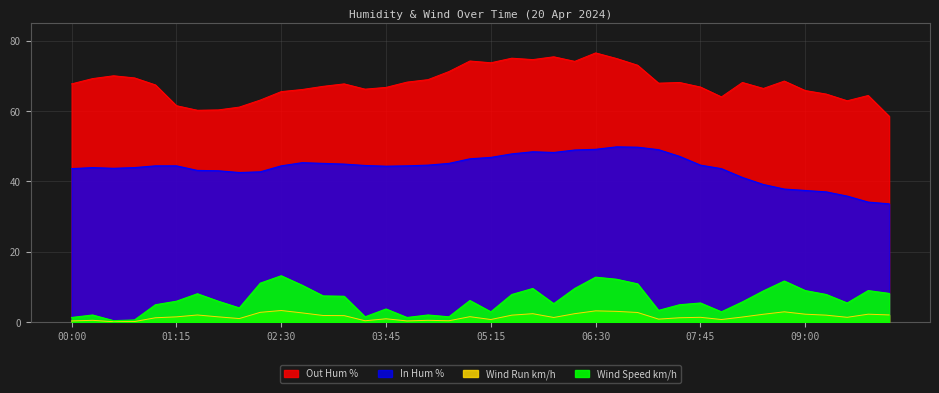

At which label does In Hum % reach its minimum?

10:00